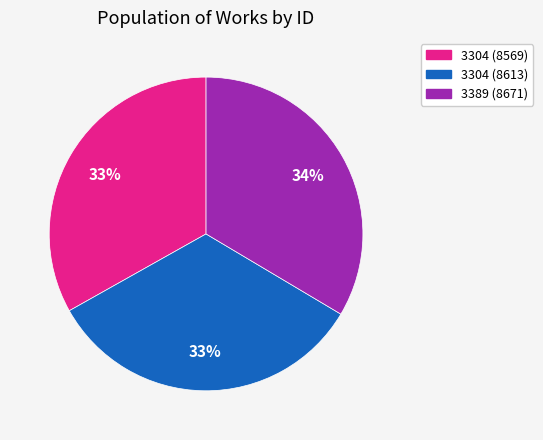

To the nearest percent, what portion does 3304 (8613) represent?

33%